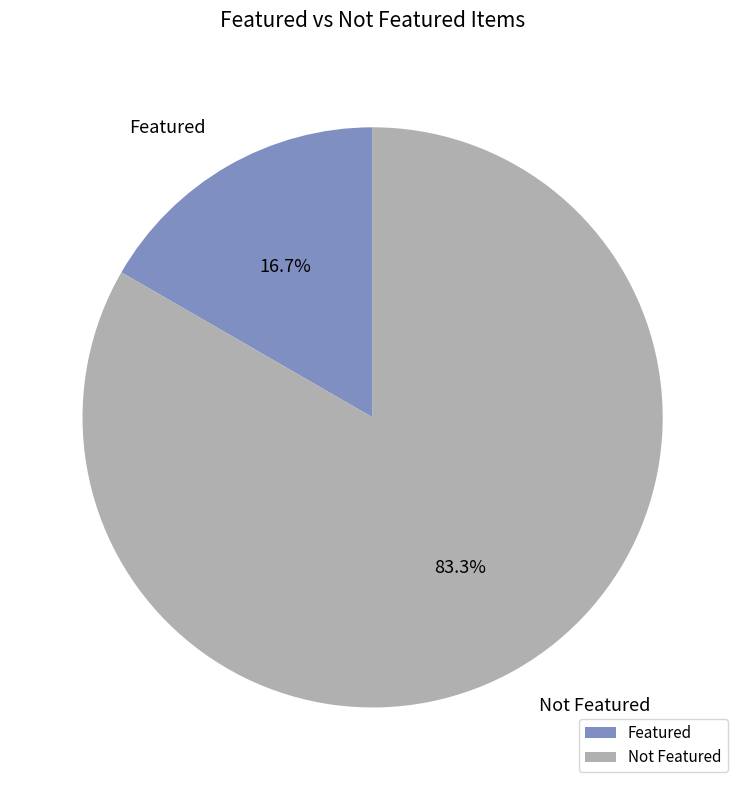

Which category accounts for the majority?

Not Featured